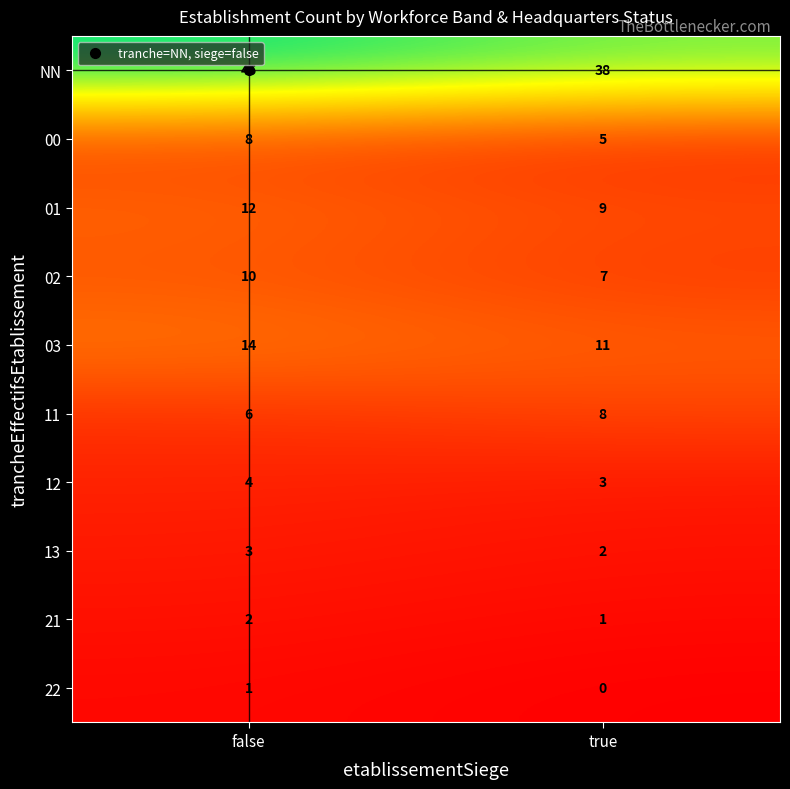

Rank the series at true from lowest to highest value.

22, 21, 13, 12, 00, 02, 11, 01, 03, NN